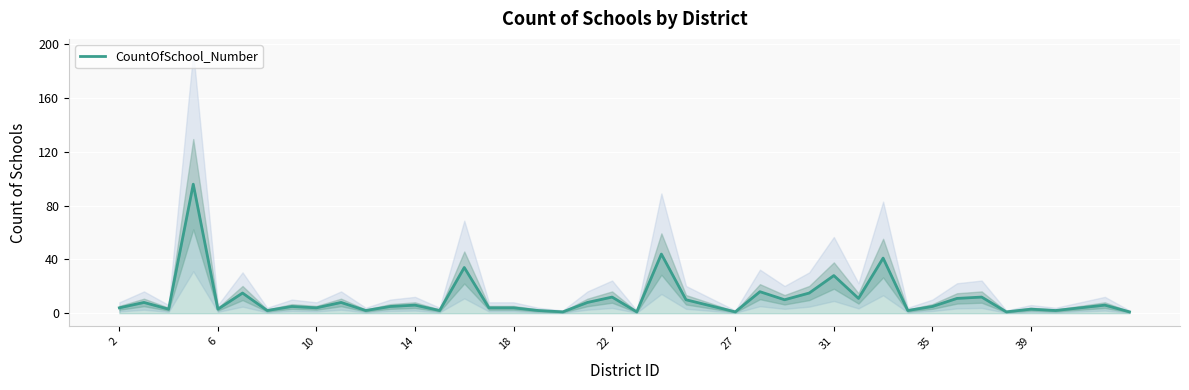

What is the maximum value for CountOfSchool_Number?

96